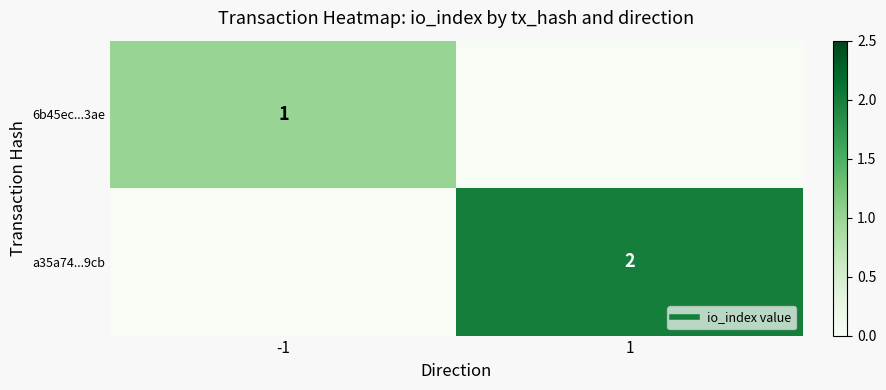

How many positive values does the 6b45ec...3ae series have?

1